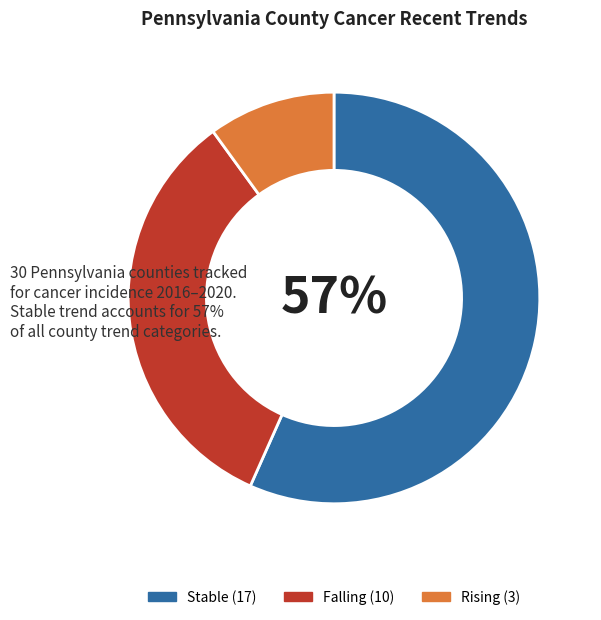

How many slices are in this pie chart?

3